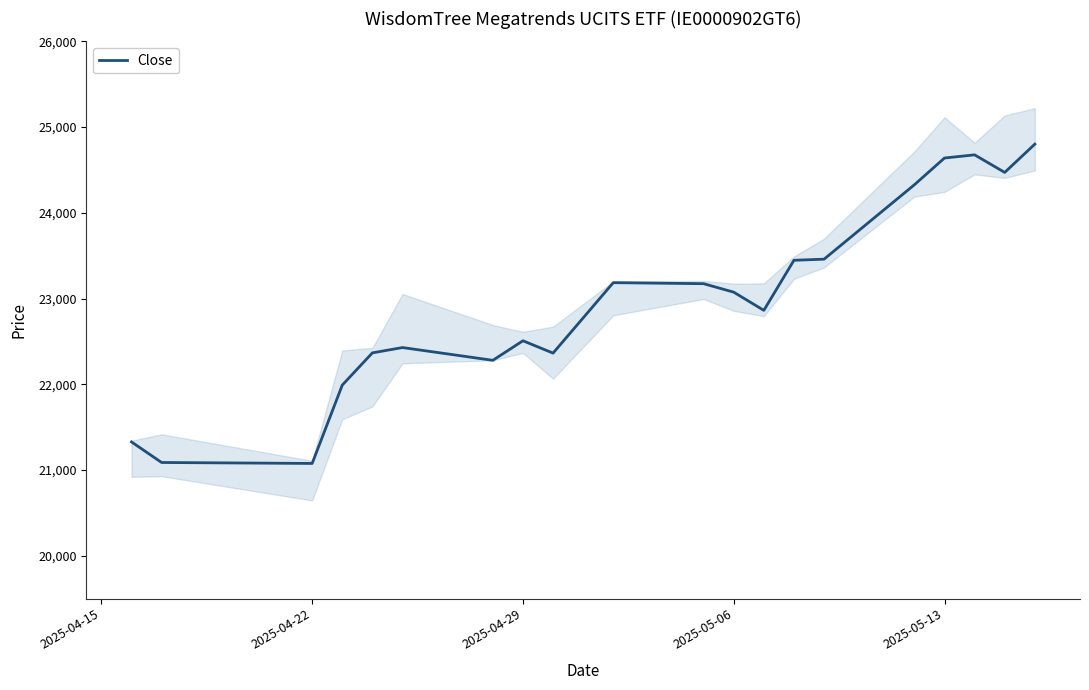

What is the lowest value of the Close series?

21076